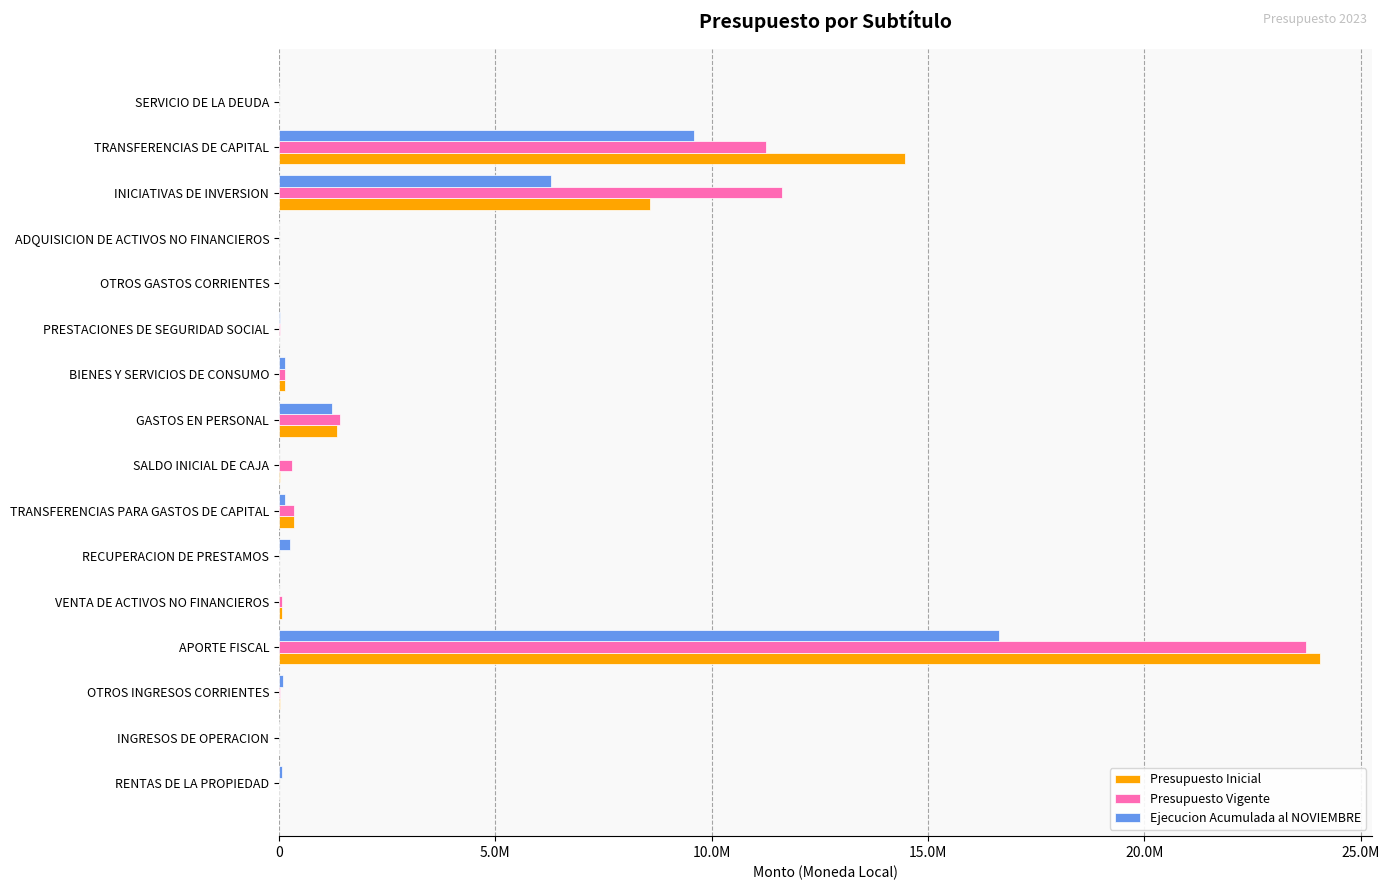

What are all the series names shown in the legend?

Presupuesto Inicial, Presupuesto Vigente, Ejecucion Acumulada al NOVIEMBRE